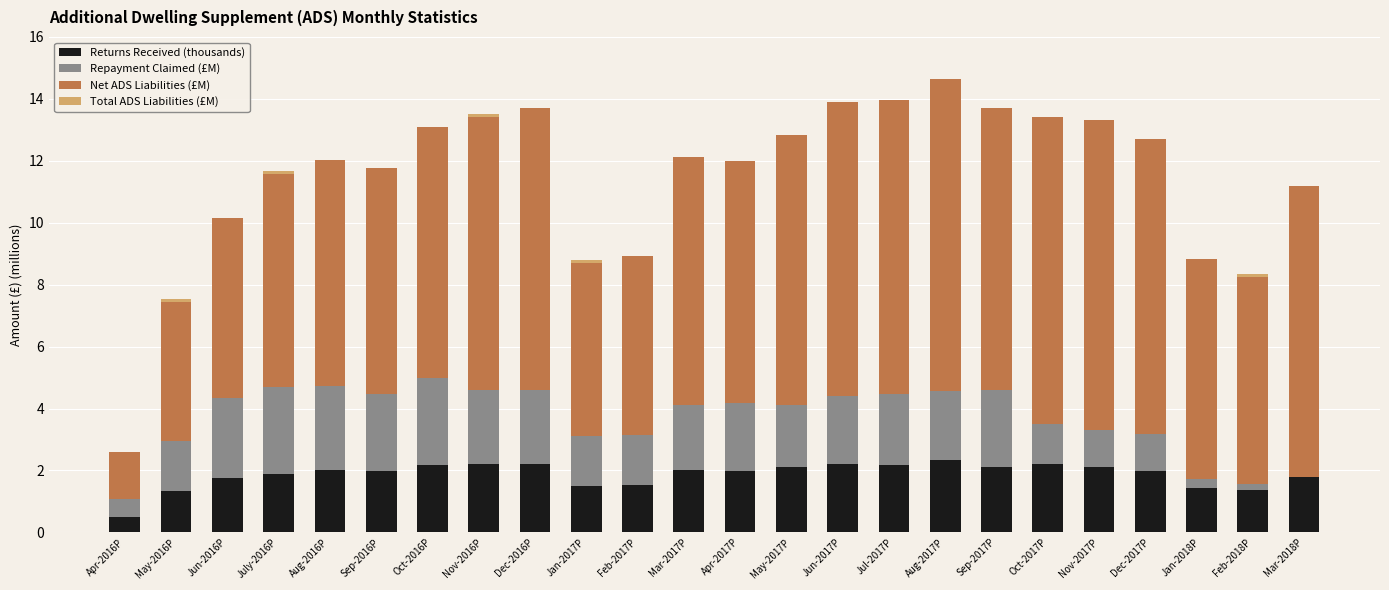

Are the bars horizontal?

No